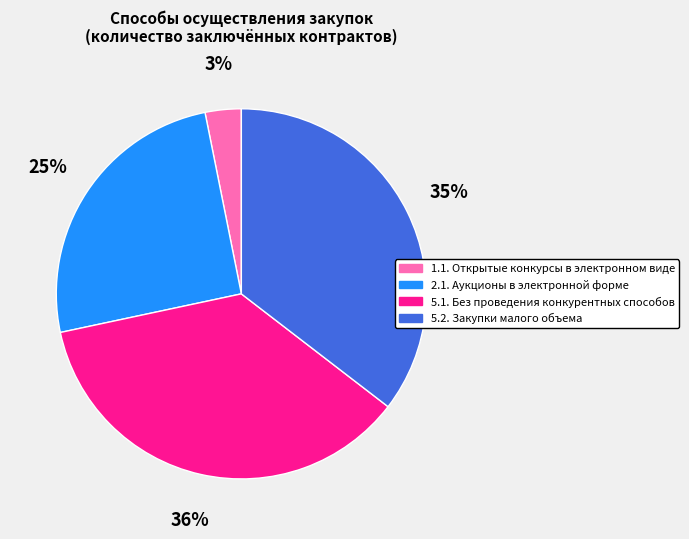

Does 5.2. Закупки малого объема account for over 50% of the chart?

No